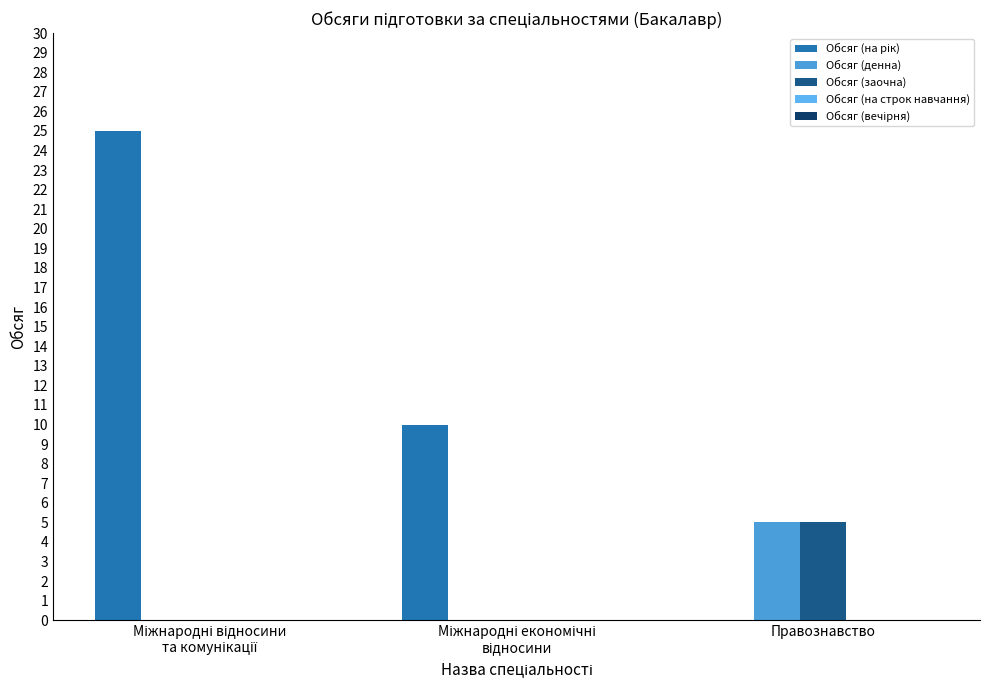

What is the sum of the Обсяг (на рік) values at Міжнародні відносини
та комунікації and Правознавство?

25